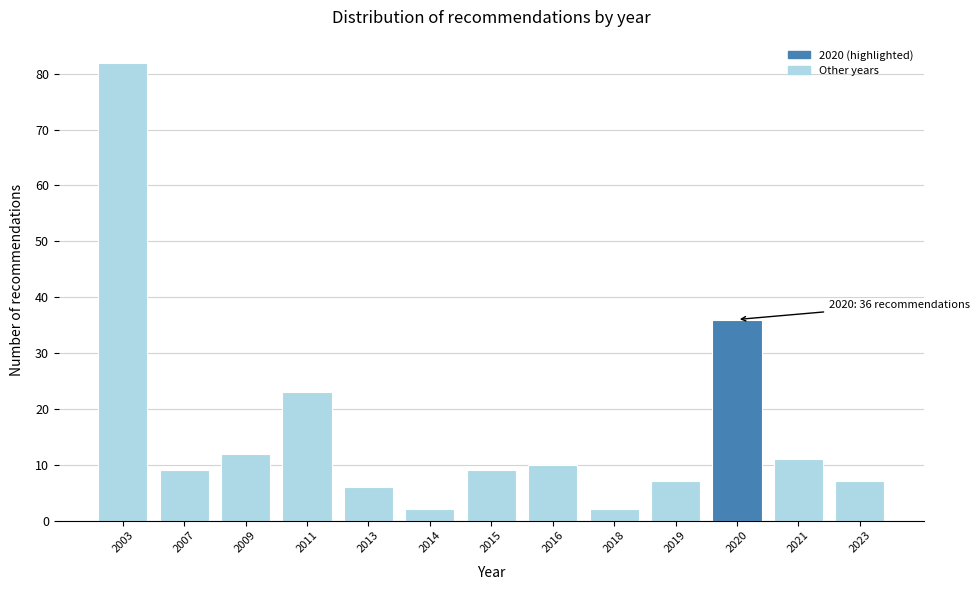

Reading left to right, what are all the values shown in this chart?

82	9	12	23	6	2	9	10	2	7	36	11	7